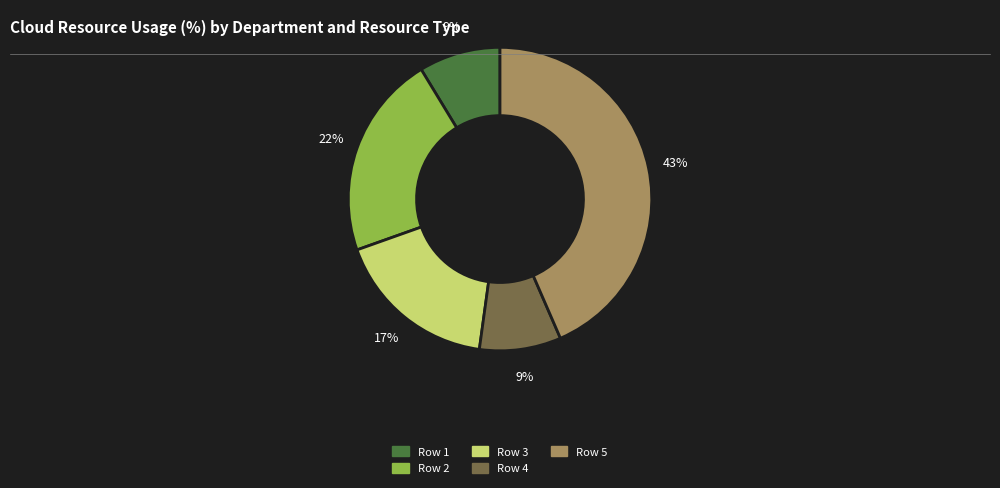

True or false: Row 3 accounts for 2% of the total.

False